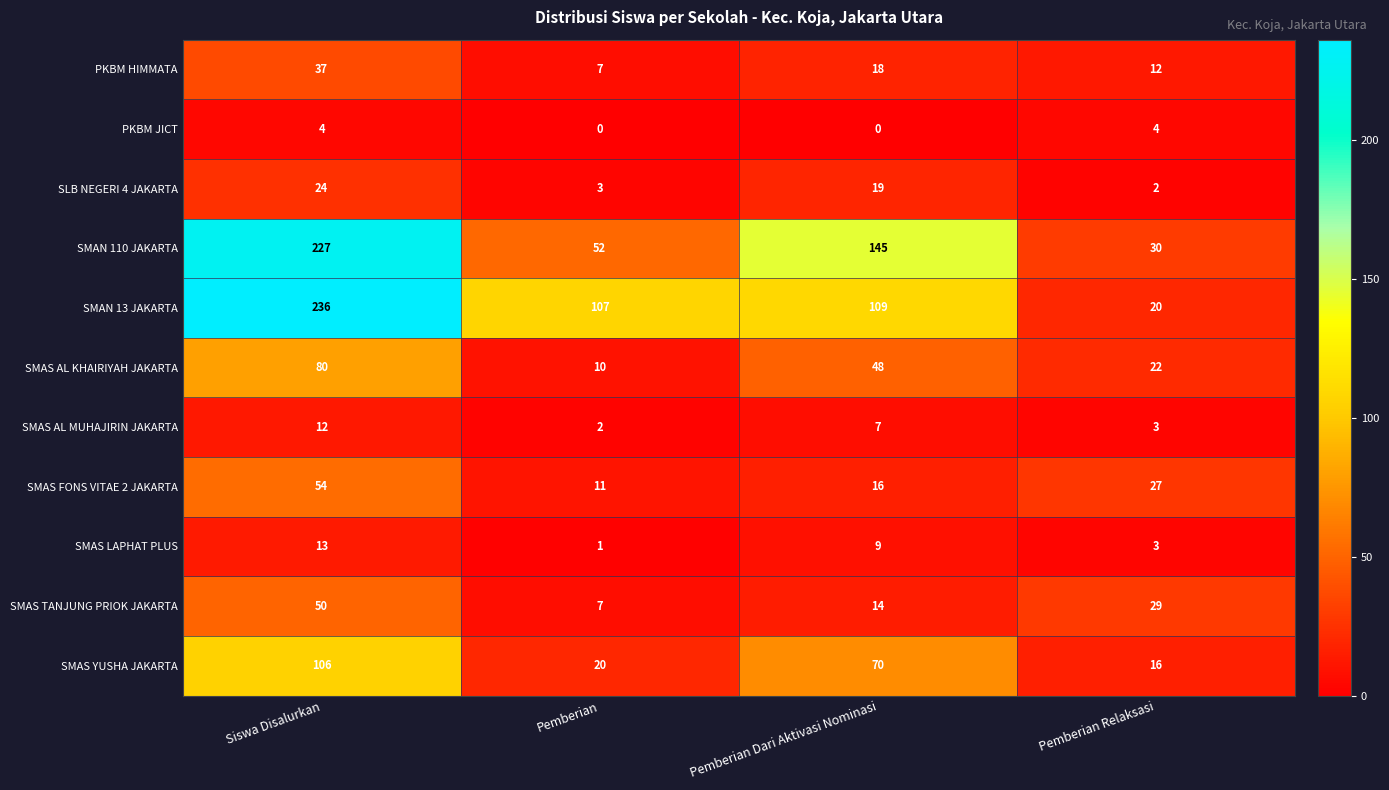

List the labels in order of SMAS FONS VITAE 2 JAKARTA value, largest first.

Siswa Disalurkan, Pemberian Relaksasi, Pemberian Dari Aktivasi Nominasi, Pemberian